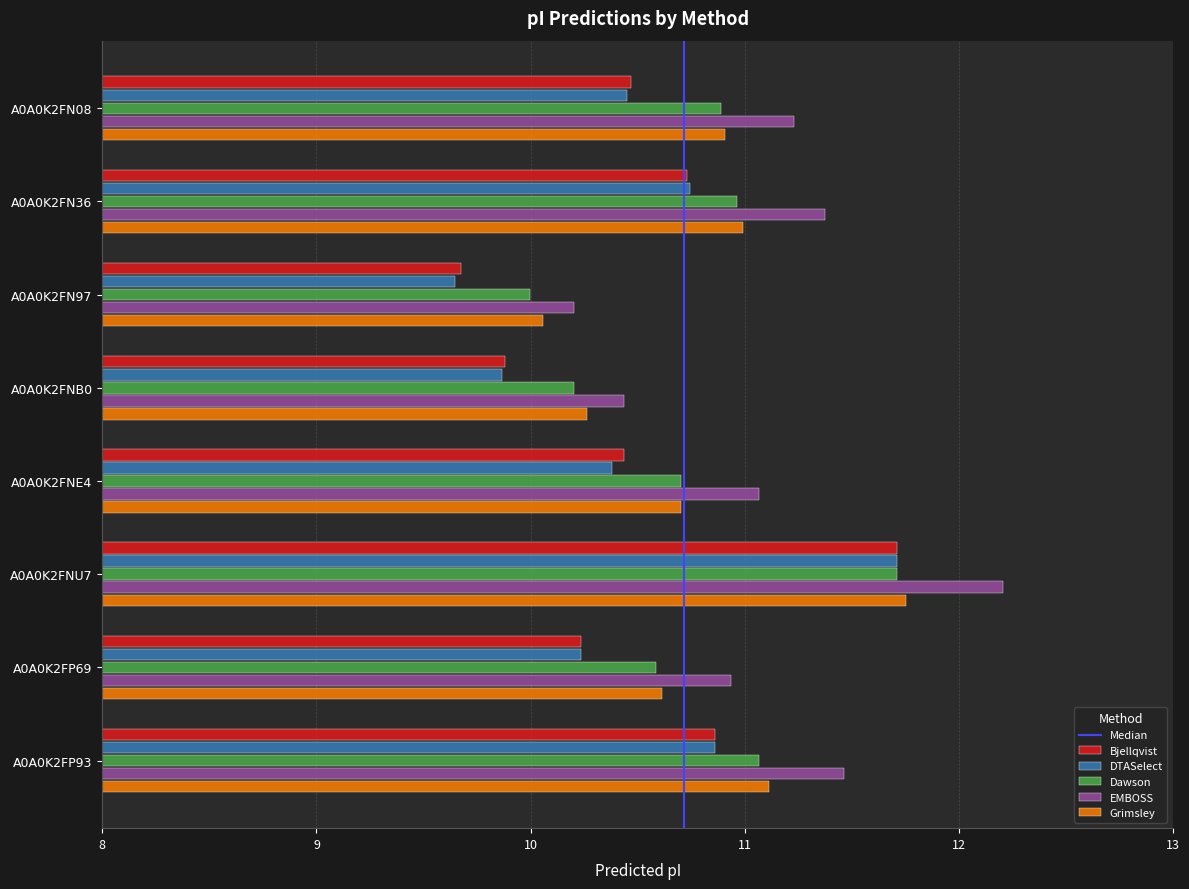

Which series changed the most between A0A0K2FNB0 and A0A0K2FNU7?

DTASelect